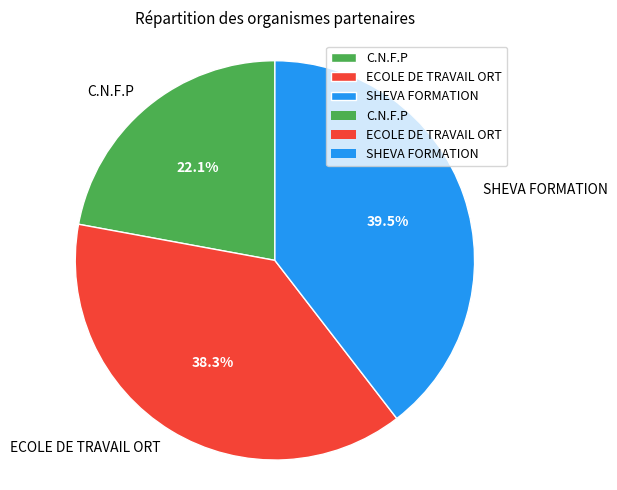

What percentage is the C.N.F.P slice, to the nearest percent?

22%